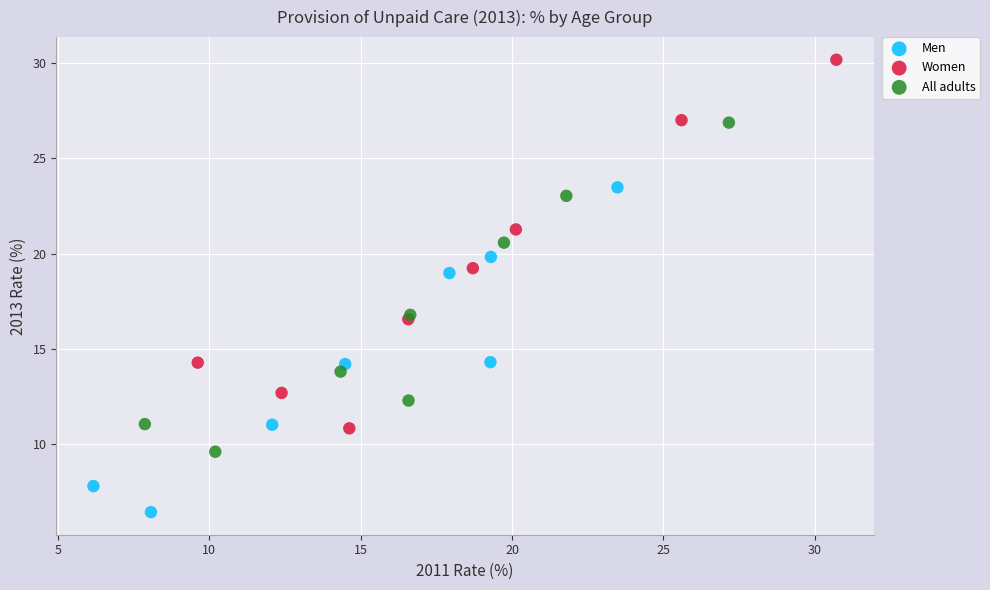

Which series has the largest Y range (max minus min)?

Women